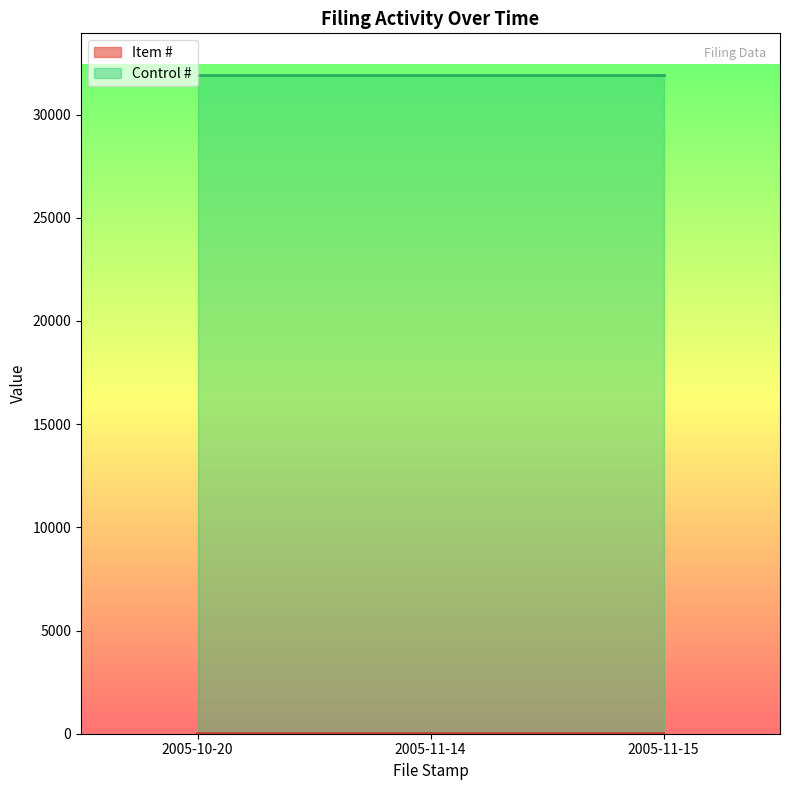

Reading left to right, what are all the values shown in this chart?

2005-10-20=1	2005-11-14=2	2005-11-15=3